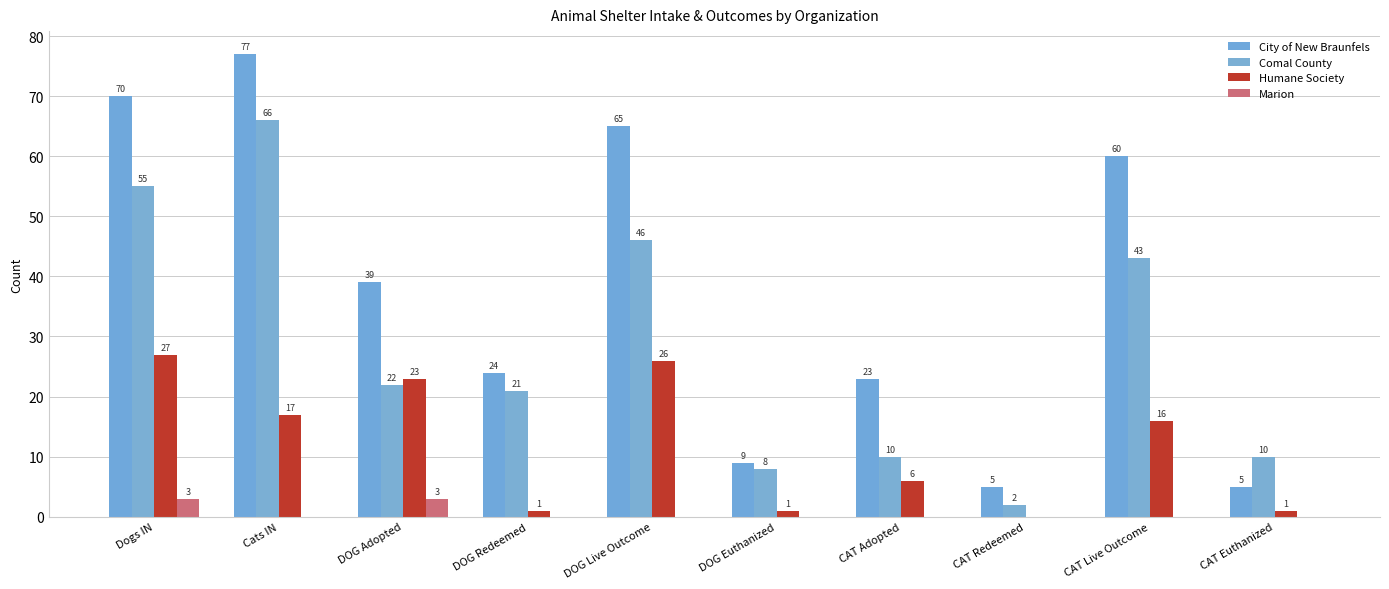

Rank the categories by Comal County value from highest to lowest.

Cats IN, Dogs IN, DOG Live Outcome, CAT Live Outcome, DOG Adopted, DOG Redeemed, CAT Adopted, CAT Euthanized, DOG Euthanized, CAT Redeemed